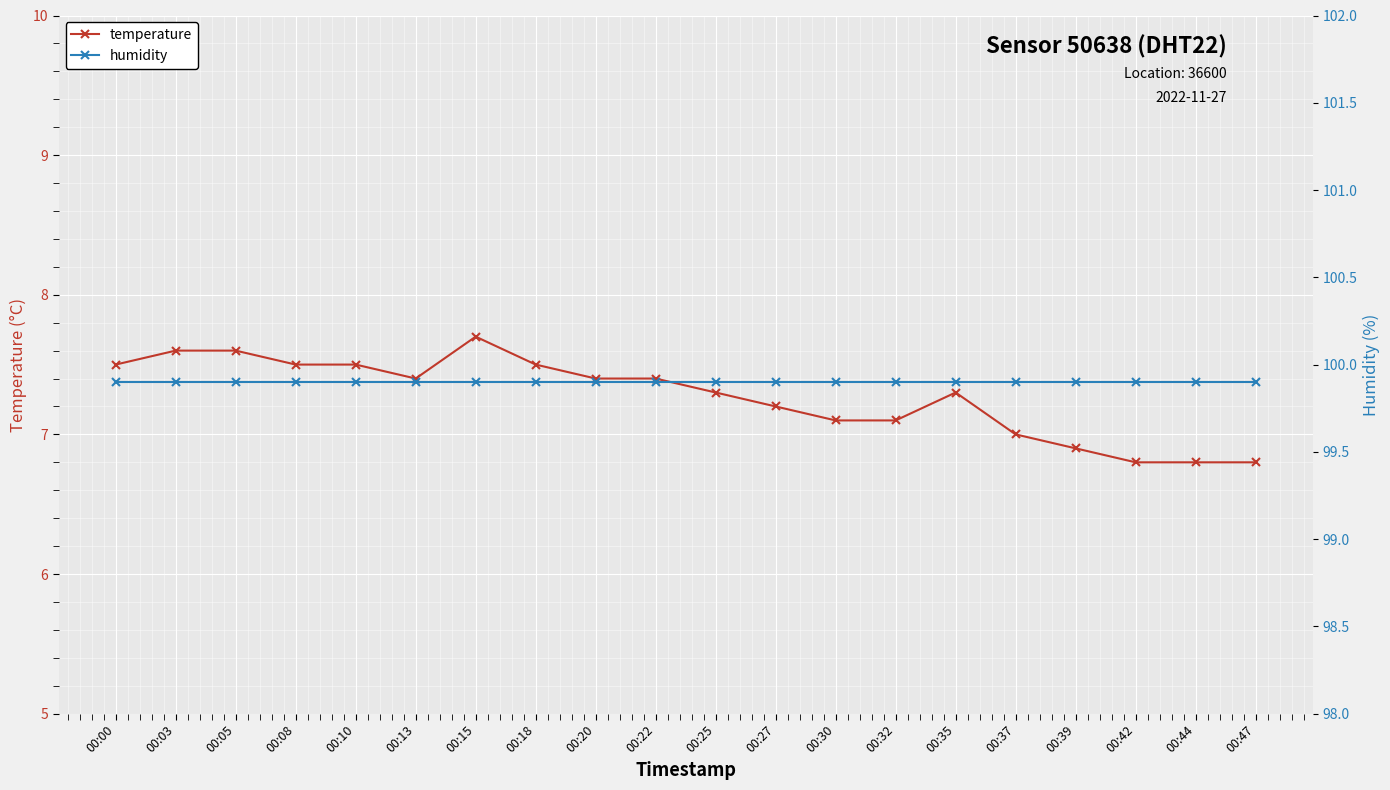

At which category does temperature reach its first local peak?

00:15